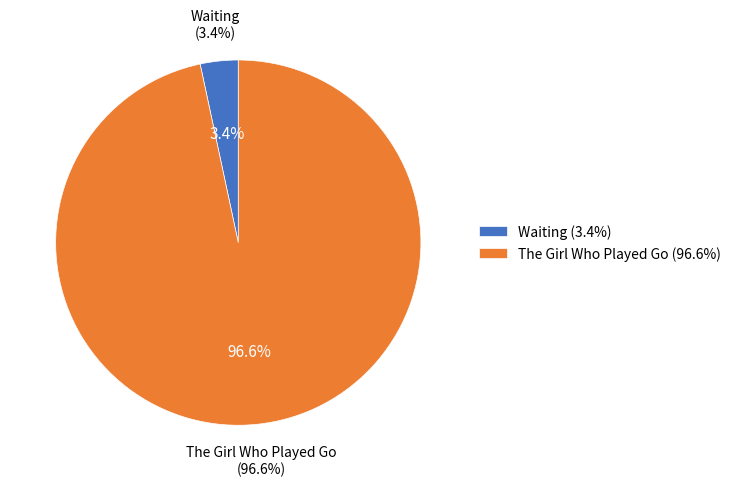

What is the ratio of the value at The Girl Who Played Go to the value at Waiting?

28.8